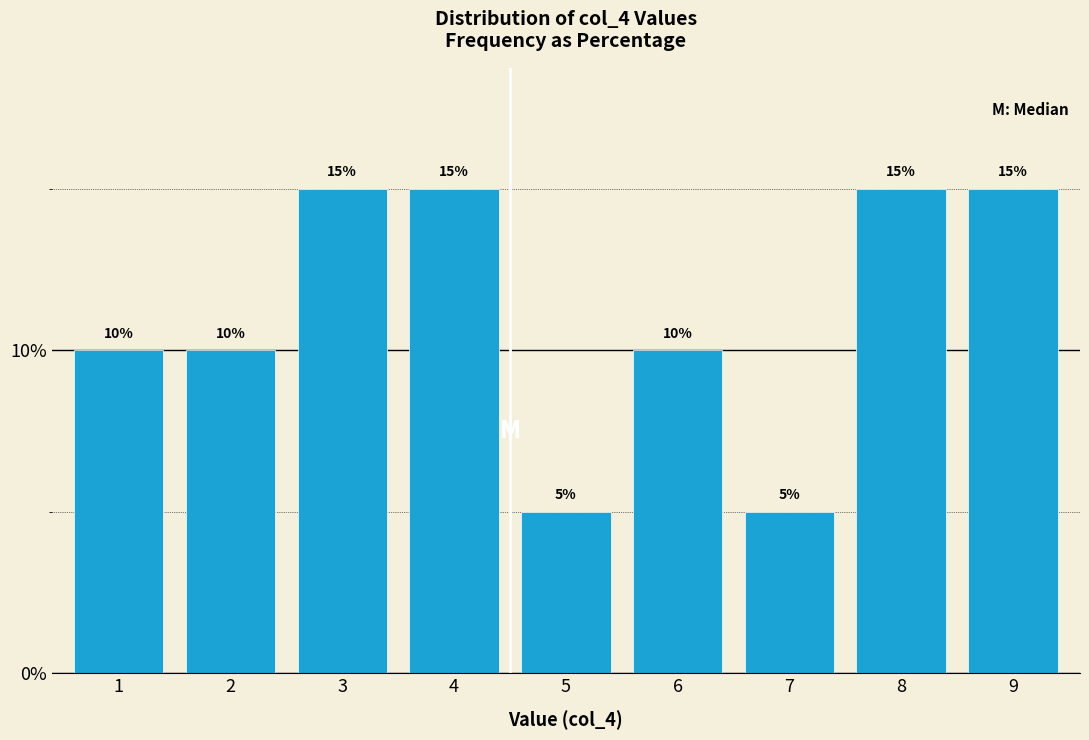

Reading right to left, transcribe all the data shown in this chart.

15	15	5	10	5	15	15	10	10